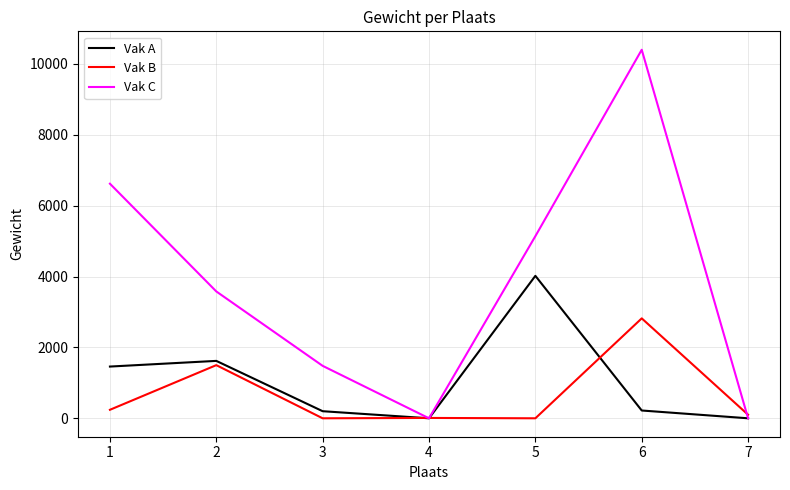

What is the total value across all series at 6?

13440